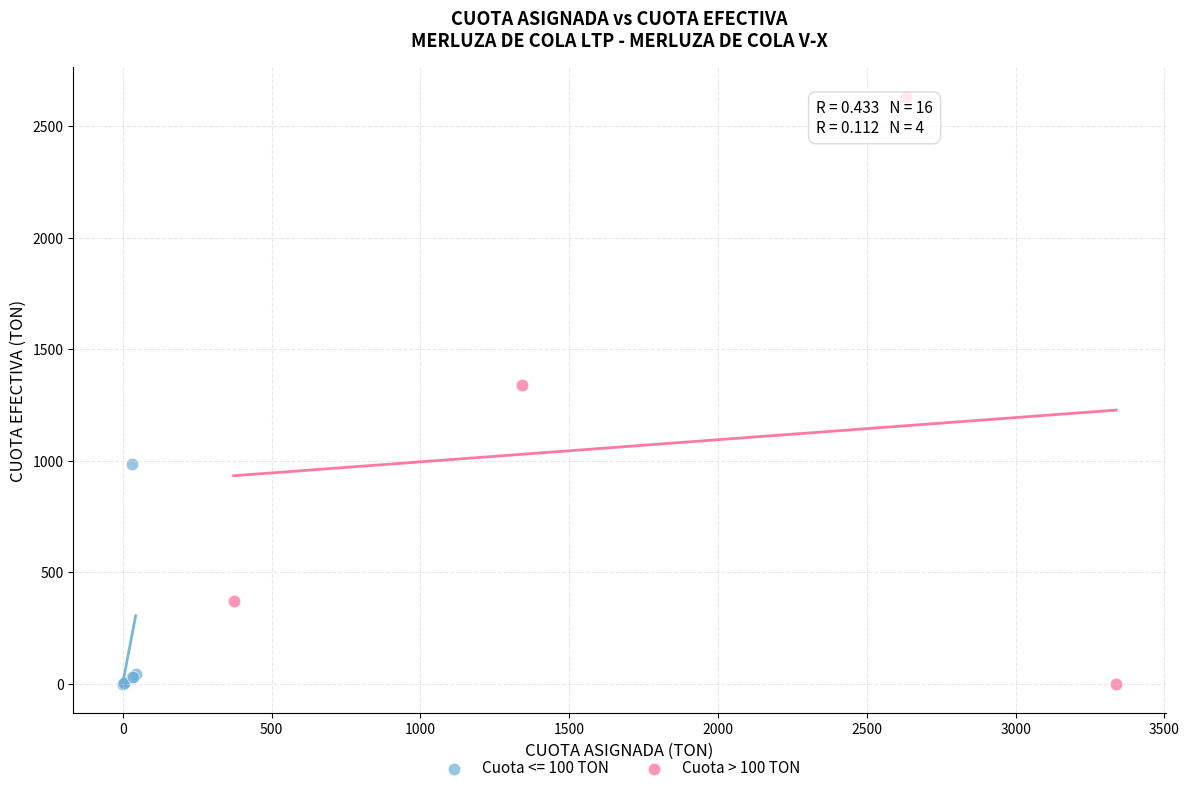

Which series reaches the maximum Y coordinate?

Cuota > 100 TON